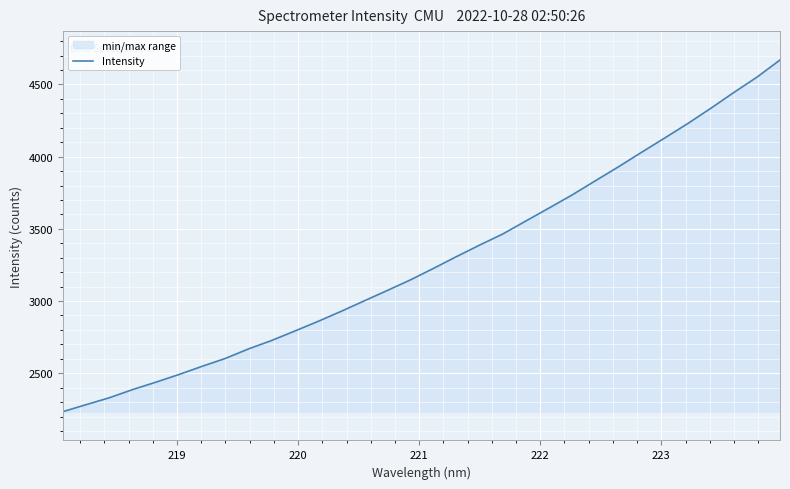

What is the difference between the maximum and minimum values?

2435.3